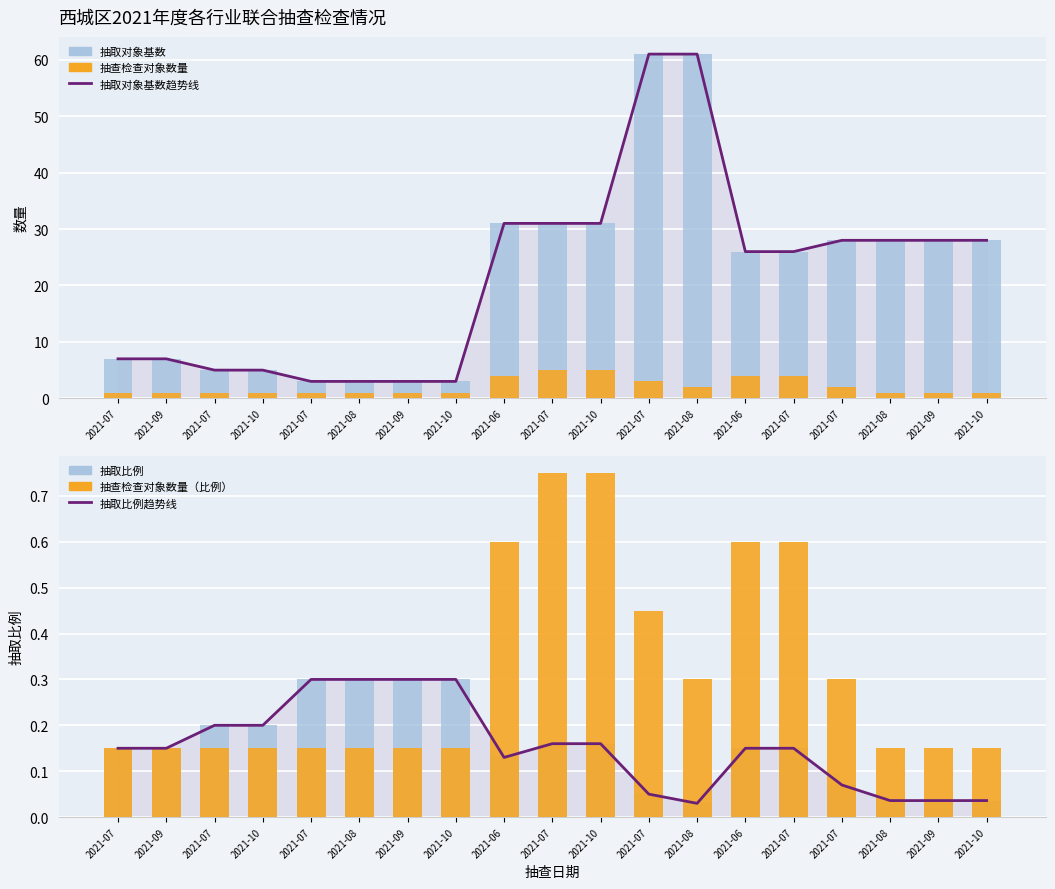

Which series has the largest total across all categories?

抽取对象基数趋势线